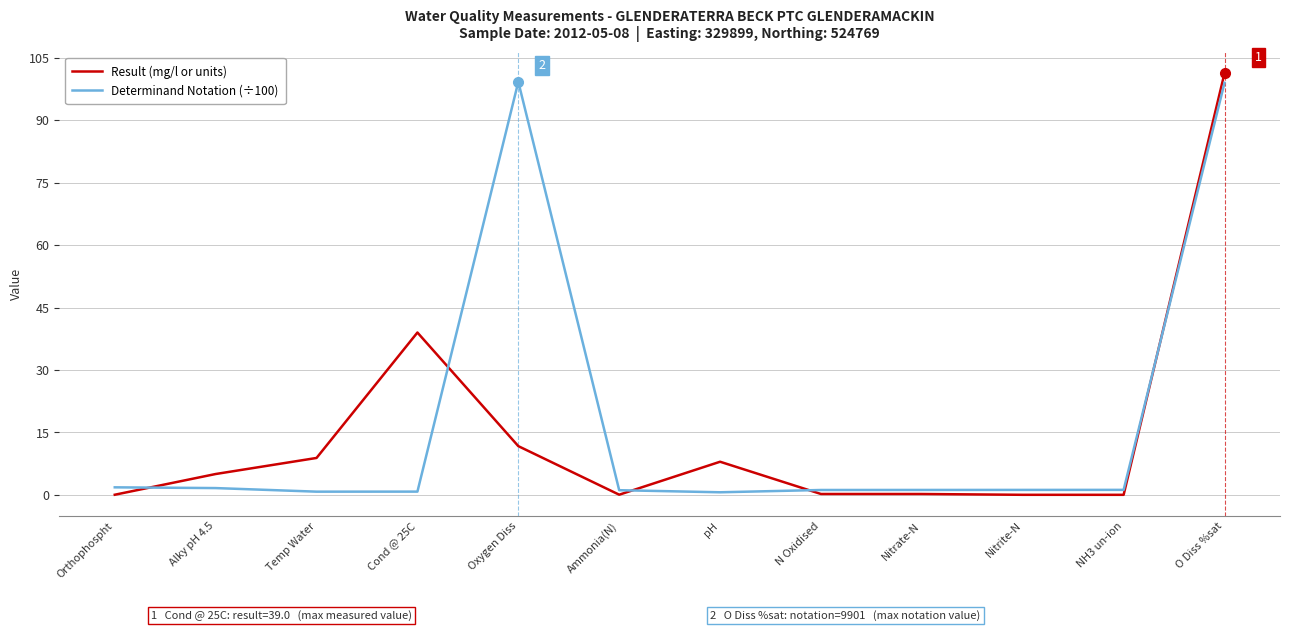

The Result (mg/l or units) series shows 39.0 at Cond @ 25C. True or false?

True